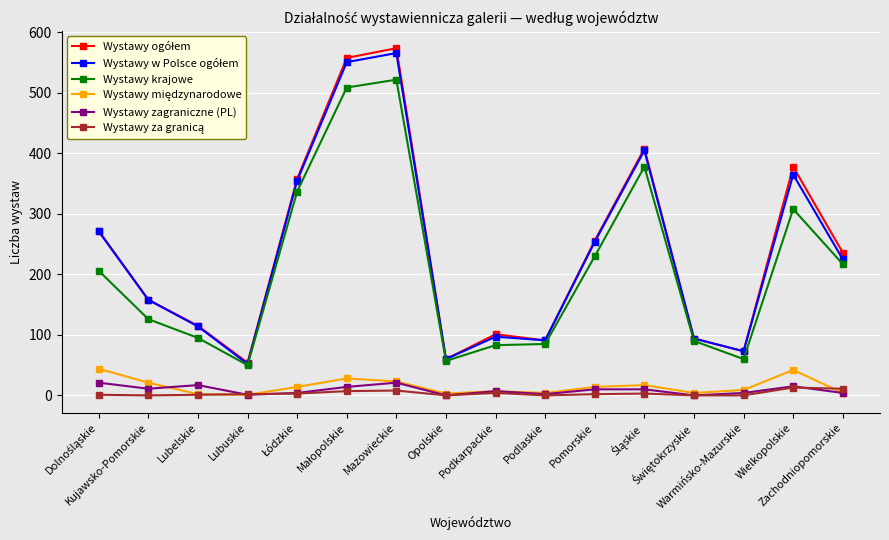

True or false: Wystawy zagraniczne (PL) has more than 0 points higher than both neighbors.

True